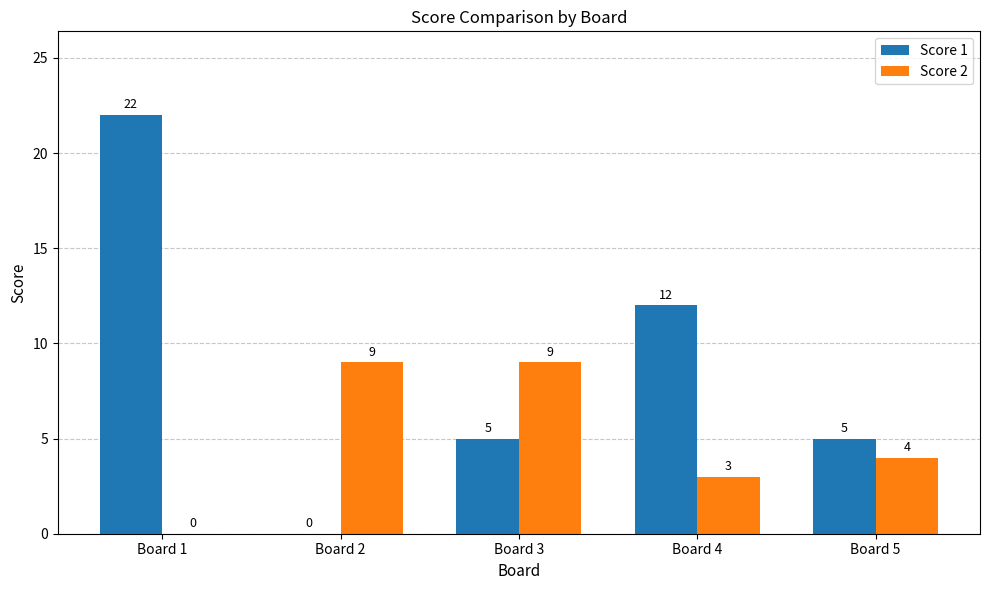

Is it true that Score 1 equals 5 at Board 3?

True